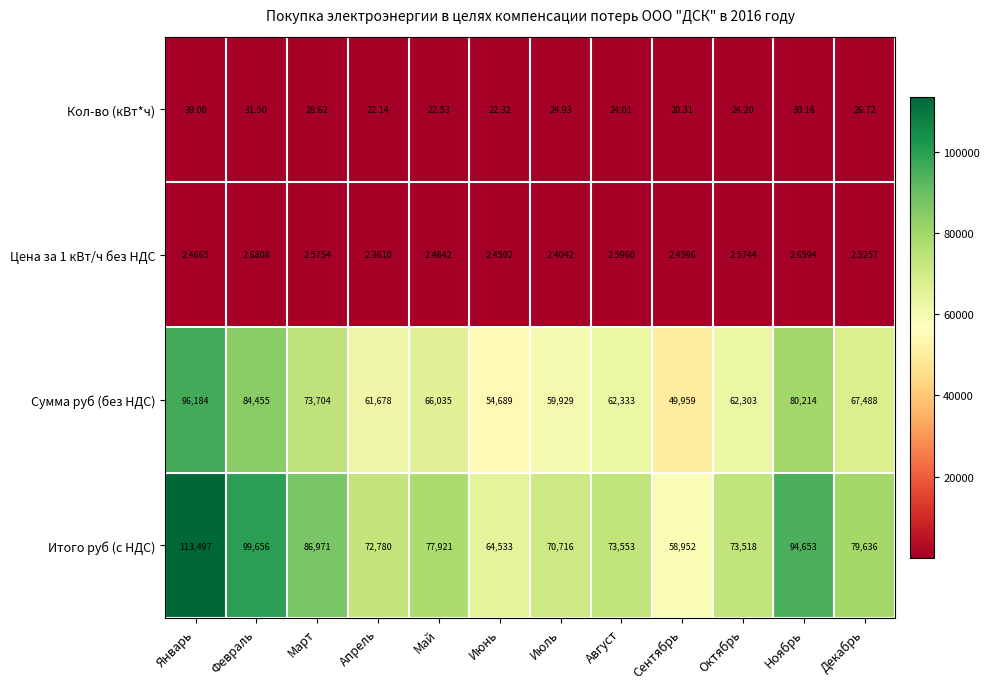

At which category is the sum across all series the highest?

Январь